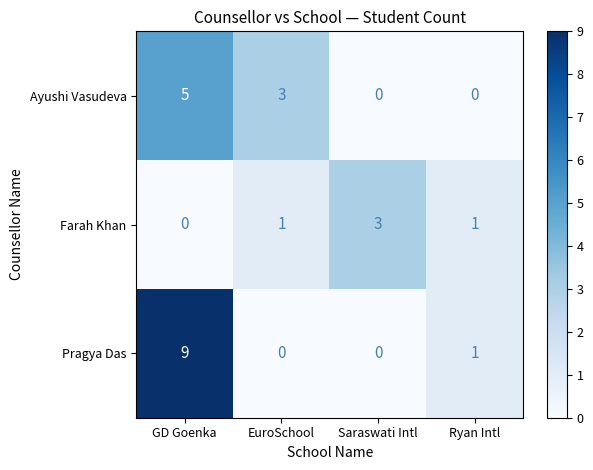

Which series has the largest range (max minus min)?

Pragya Das